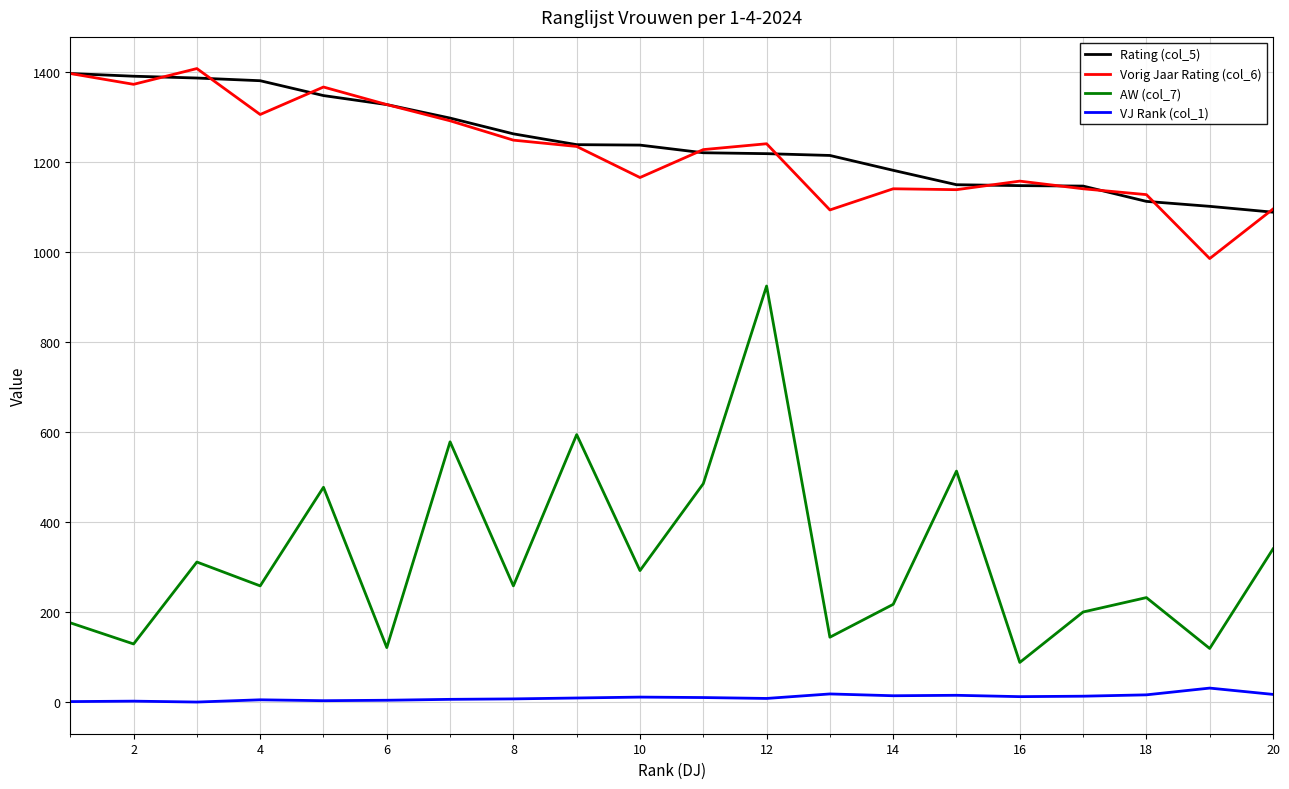

Which series has the widest spread of values?

AW (col_7)